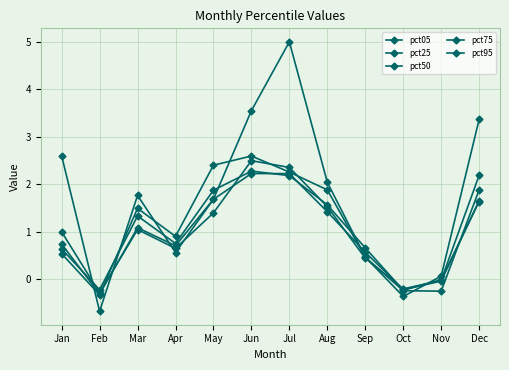

How many lines are shown in the chart?

5